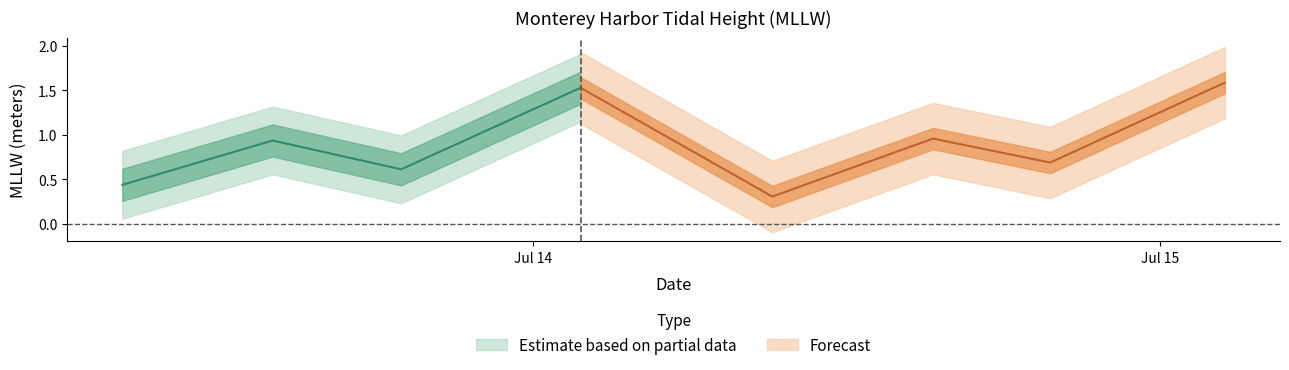

What is the difference between the maximum and minimum values?

1.3